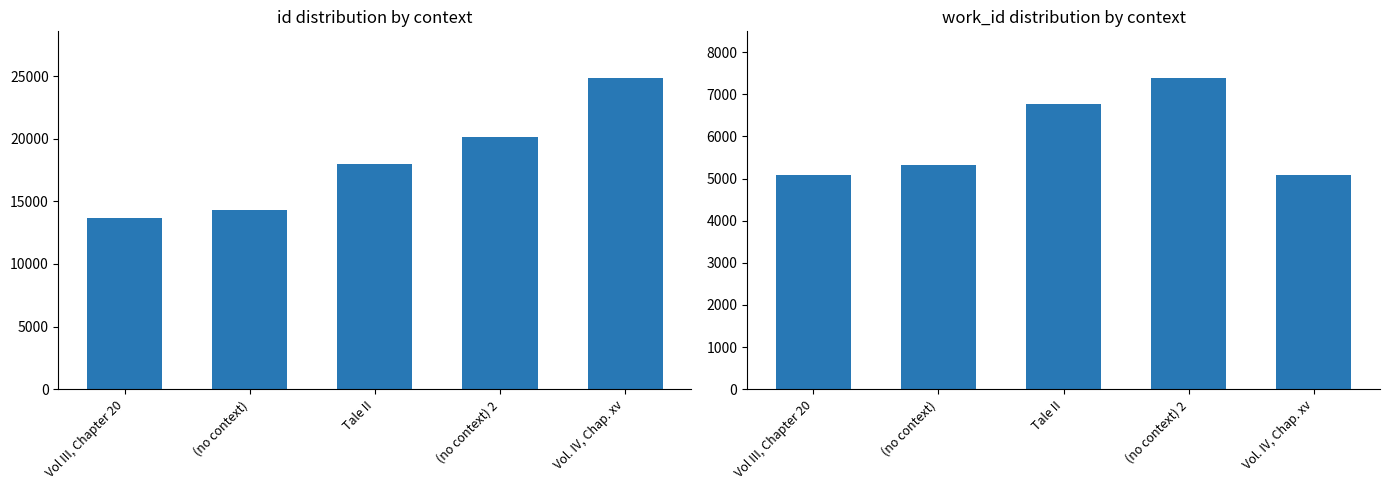

List the labels in order of work_id value, smallest first.

Vol III, Chapter 20, Vol. IV, Chap. xv, (no context), Tale II, (no context) 2